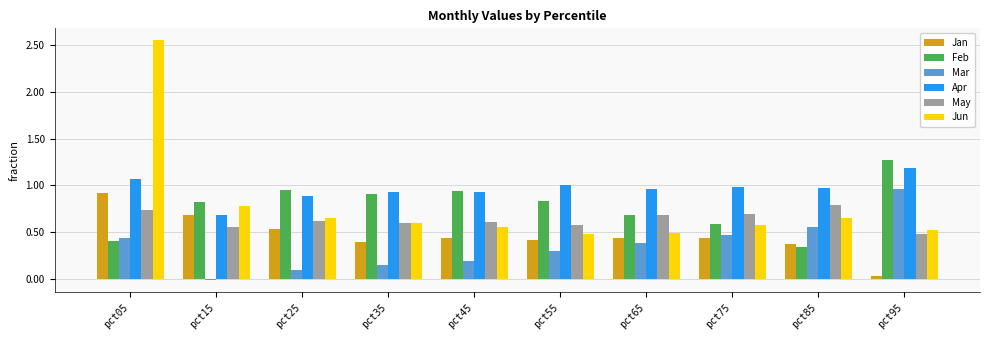

What is the sum of the Feb values at pct25 and pct65?

1.6